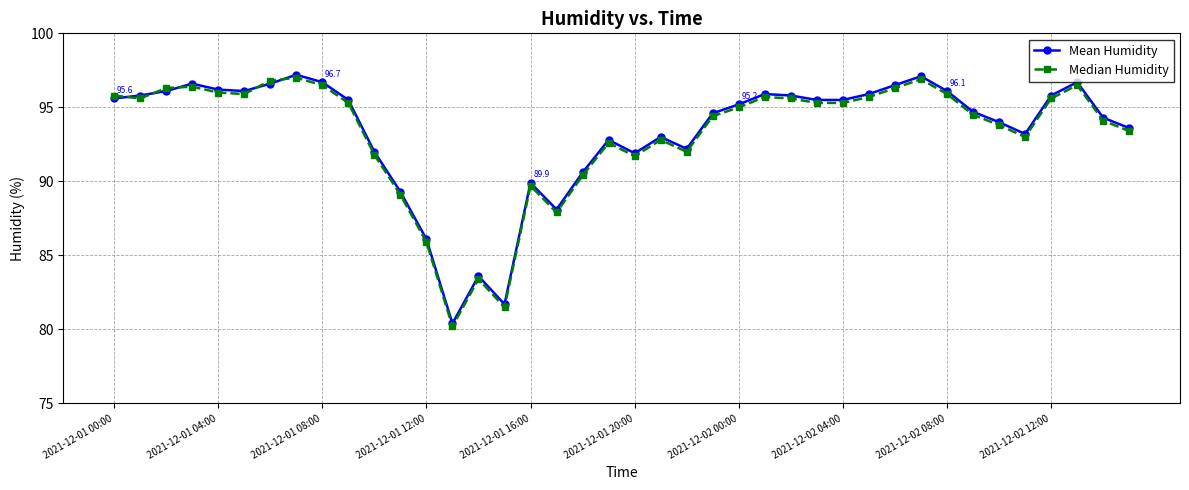

What is the value of the Median Humidity point at the 19th from the left?

90.4